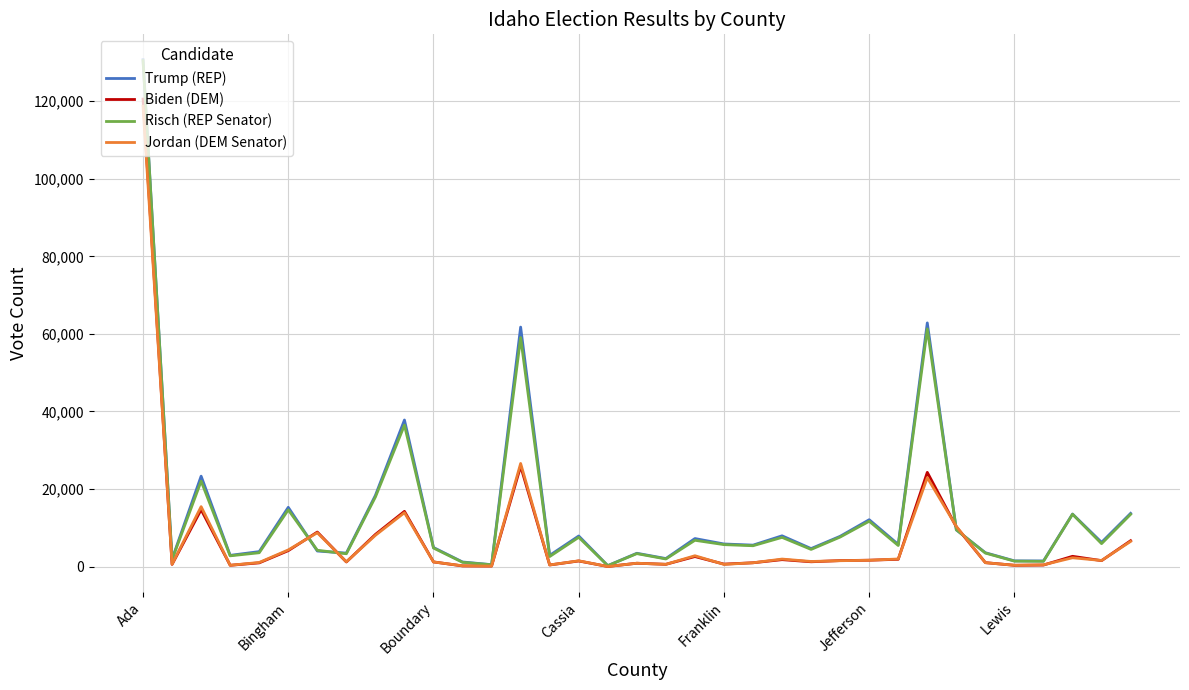

What is the greatest value displayed?

130699